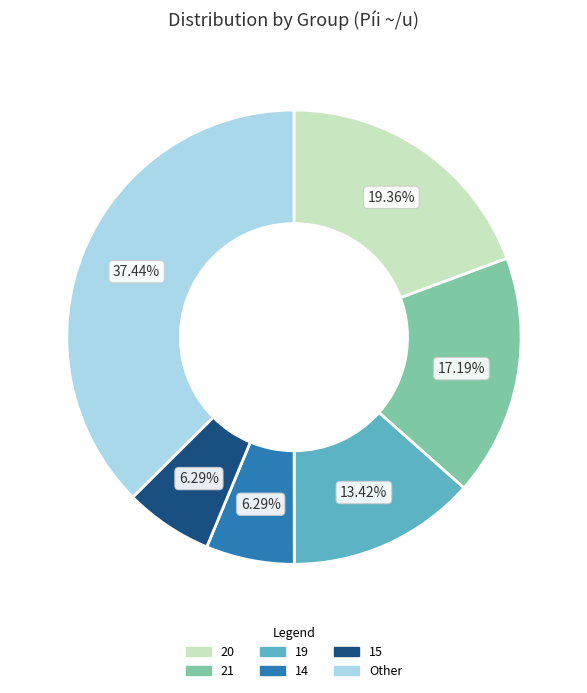

Is there a majority slice in this chart?

No